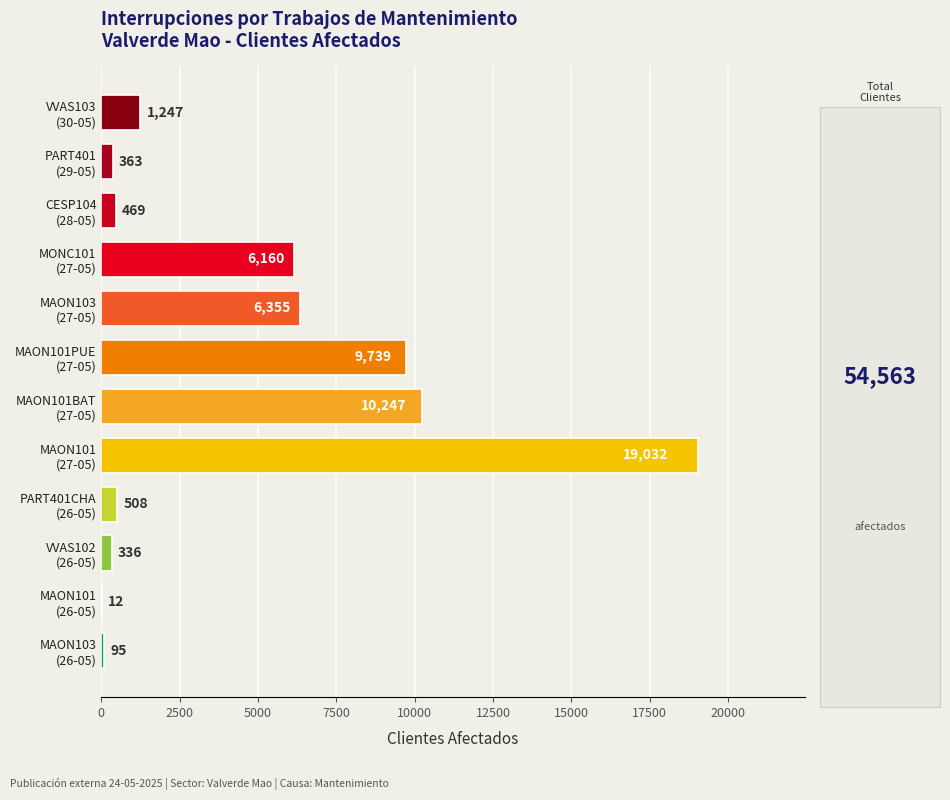

What is the greatest value displayed?

19032